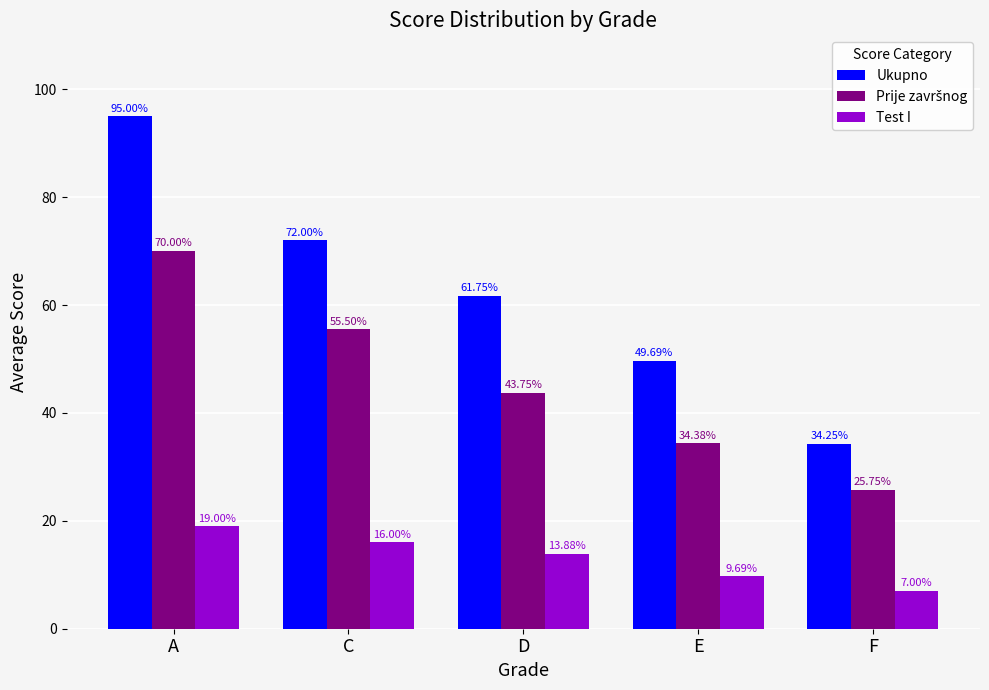

Is it true that Ukupno equals 49.7 at E?

True